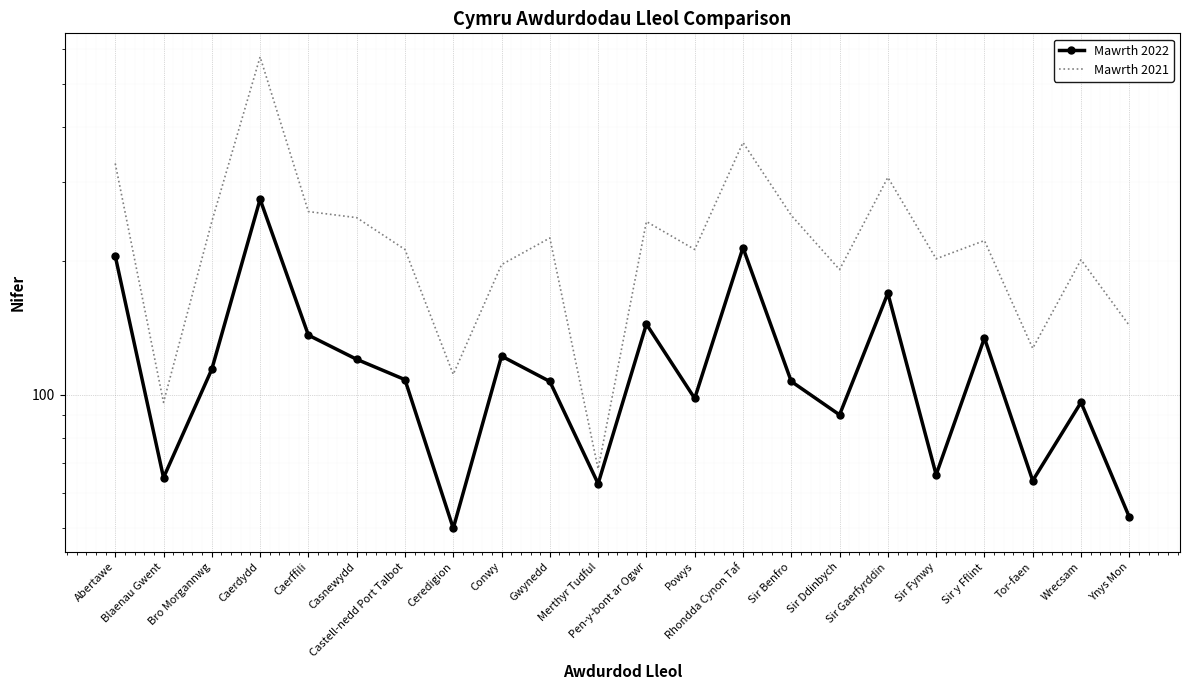

Rank the series by their average value, from highest to lowest.

Mawrth 2021, Mawrth 2022